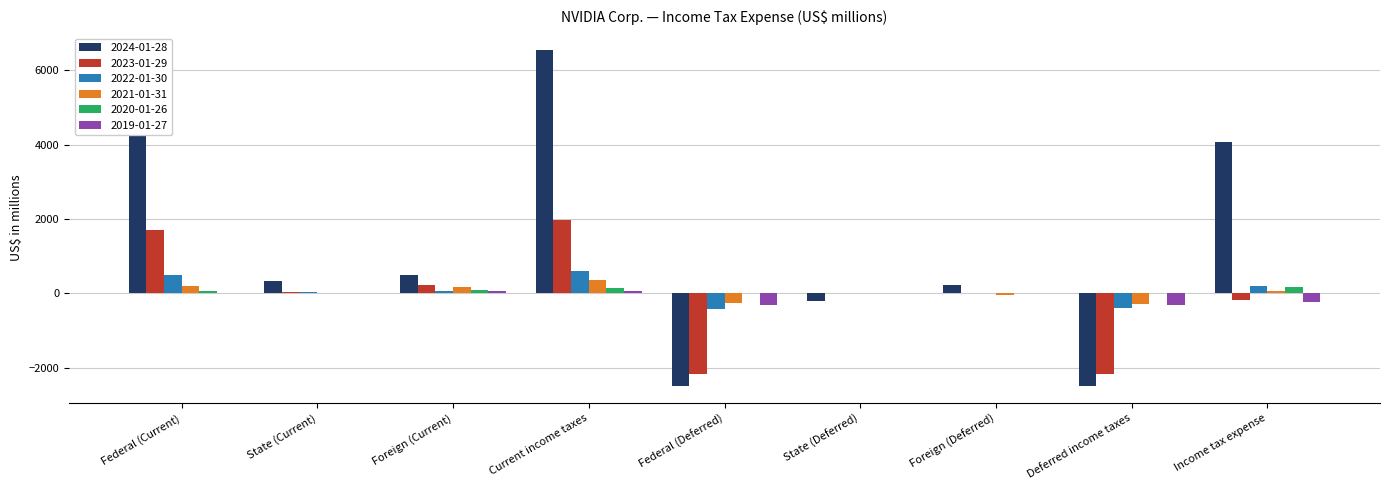

Which series has the largest total across all categories?

2024-01-28